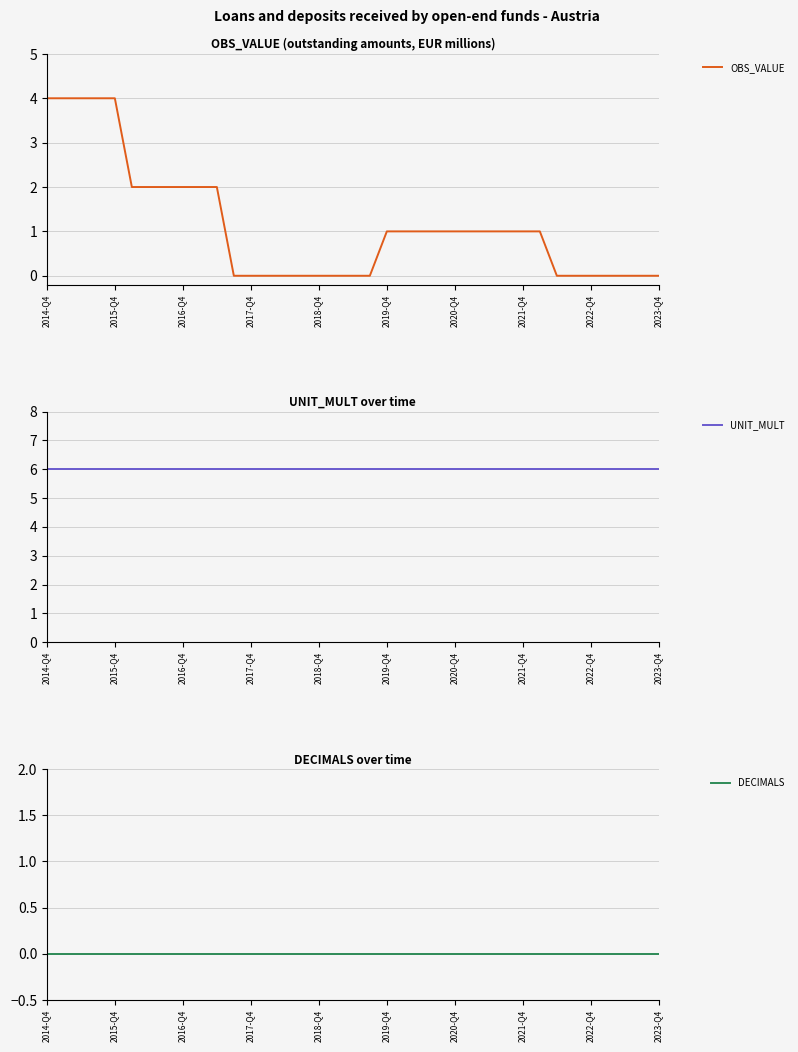

Reading left to right, extract all data points from this chart.

OBS_VALUE: 4	4	4	4	4	2	2	2	2	2	2	0	0	0	0	0	0	0	0	0	1	1	1	1	1	1	1	1	1	1	0	0	0	0	0	0	0
UNIT_MULT: 6	6	6	6	6	6	6	6	6	6	6	6	6	6	6	6	6	6	6	6	6	6	6	6	6	6	6	6	6	6	6	6	6	6	6	6	6
DECIMALS: 0	0	0	0	0	0	0	0	0	0	0	0	0	0	0	0	0	0	0	0	0	0	0	0	0	0	0	0	0	0	0	0	0	0	0	0	0